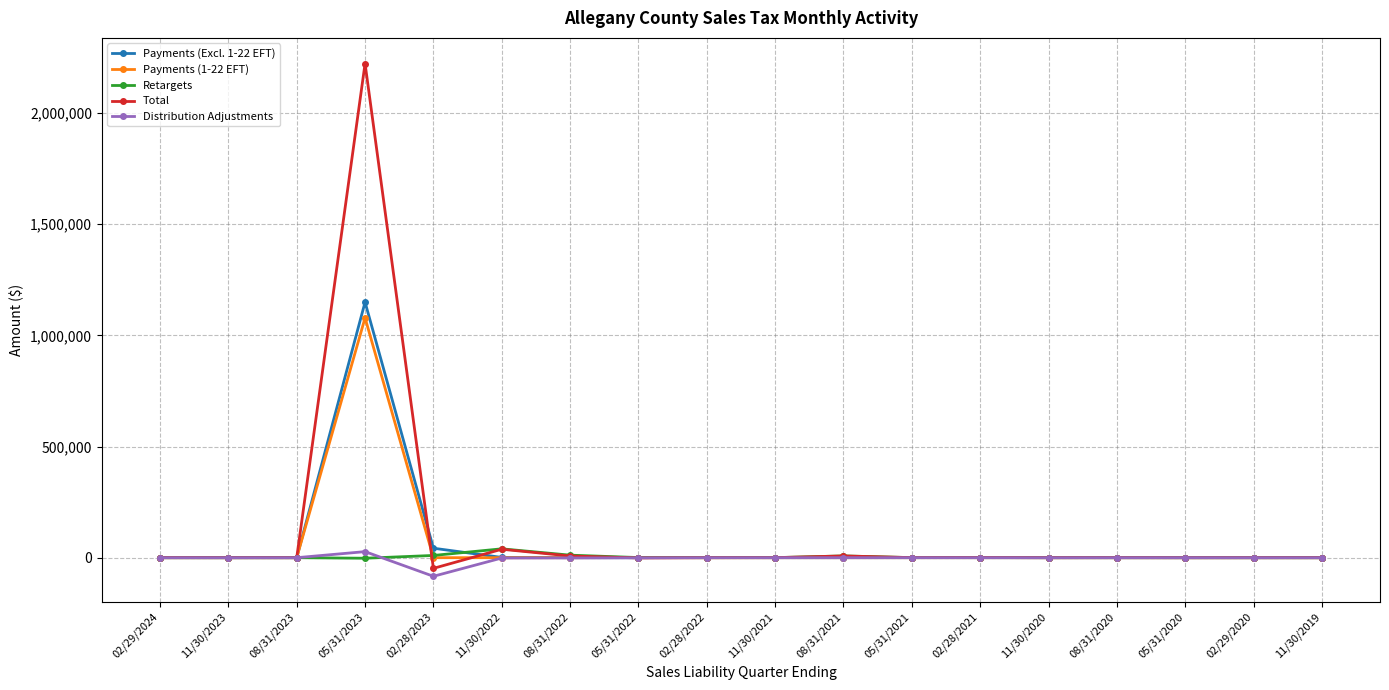

The value of Payments (Excl. 1-22 EFT) at 05/31/2020 is 17.0. True or false?

True